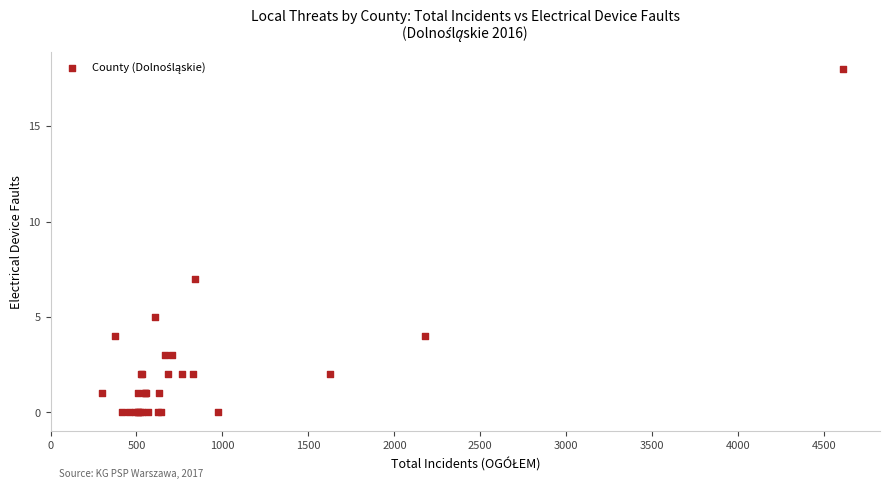

What Y value in the scatter plot is closest to 9?

7